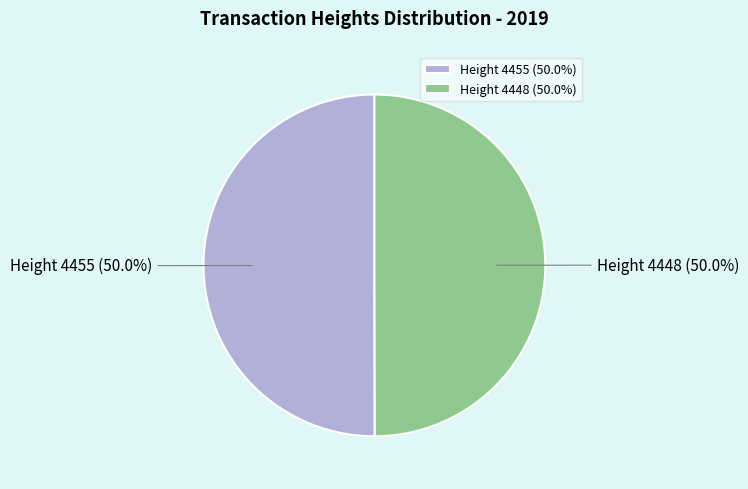

What is the total percentage of Height 4448 (50.0%) and Height 4455 (50.0%)?

100.0%